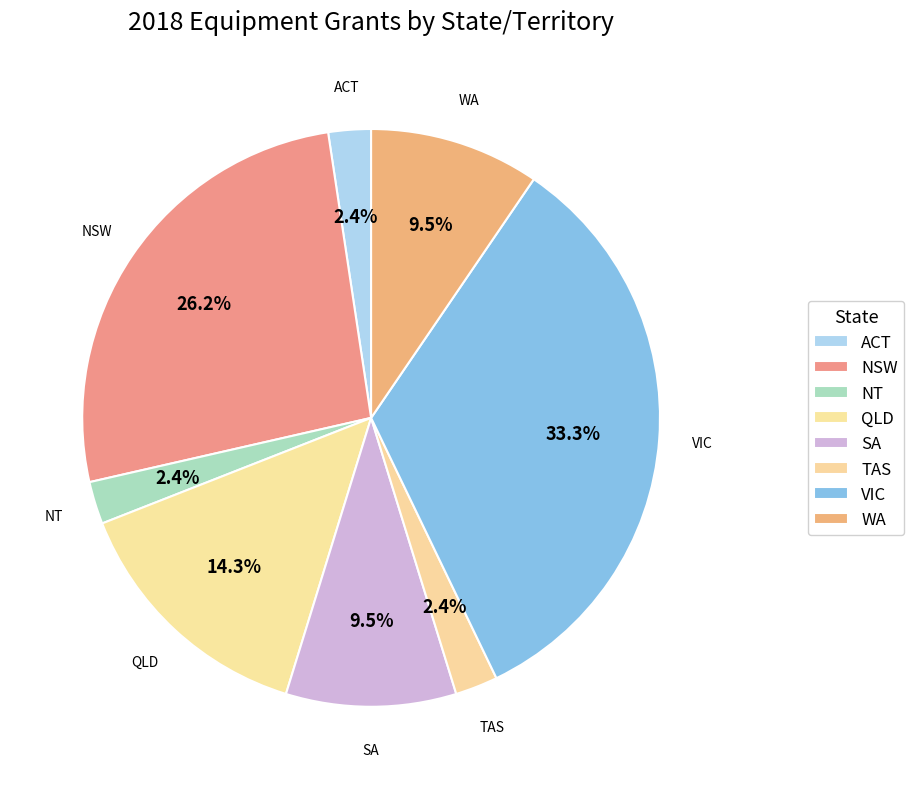

Does NSW account for over 50% of the chart?

No